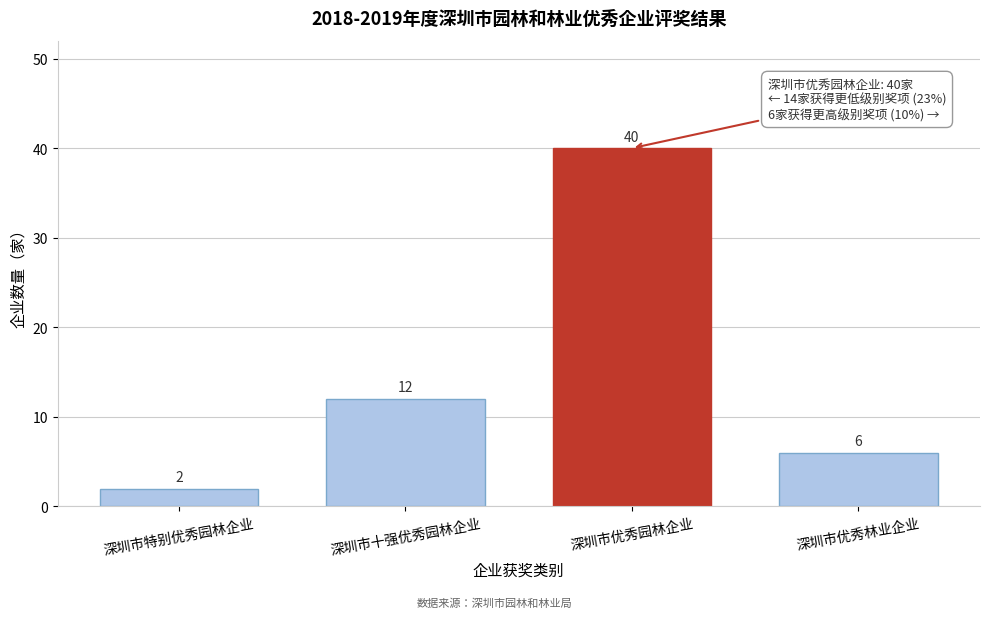

Reading left to right, list all the values displayed in this chart.

2	12	40	6